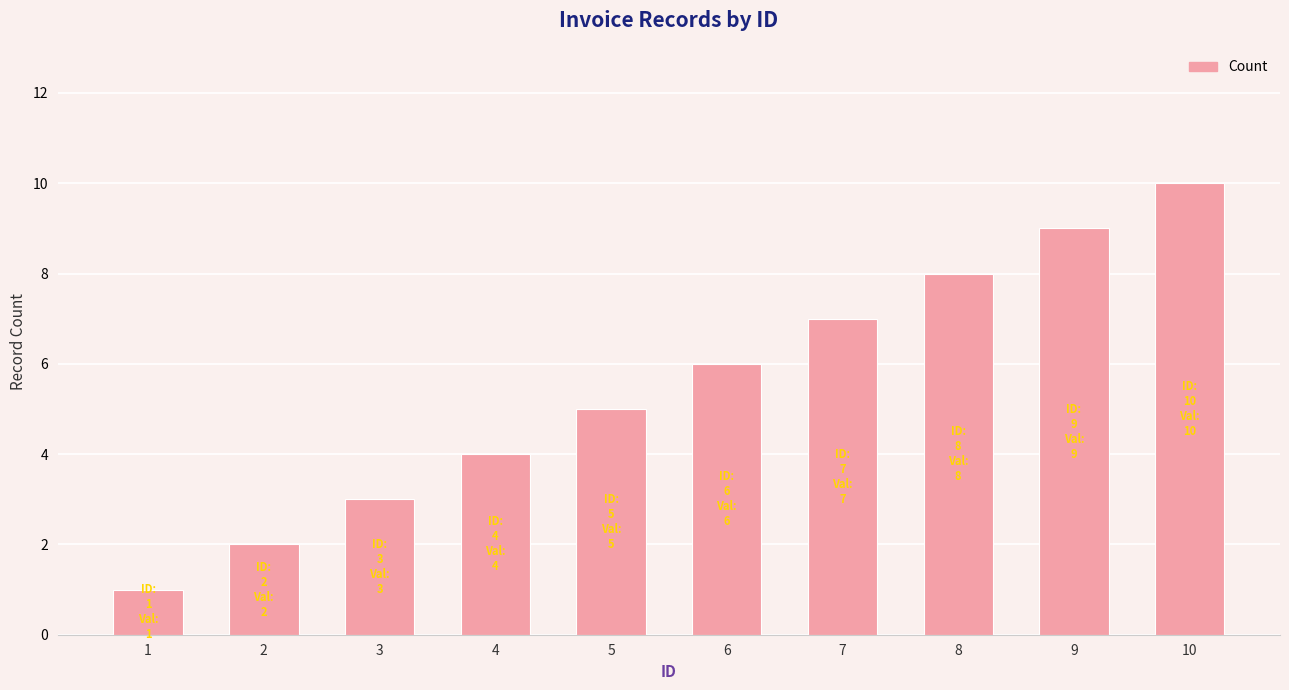

The value at 8 is 8. True or false?

True